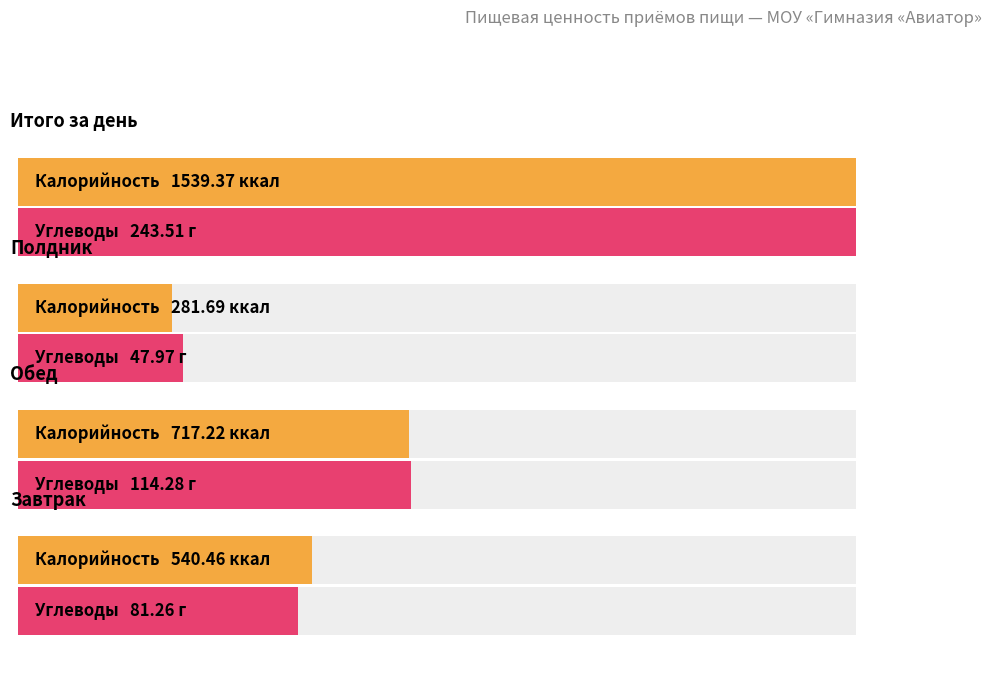

How many groups of bars are there?

4